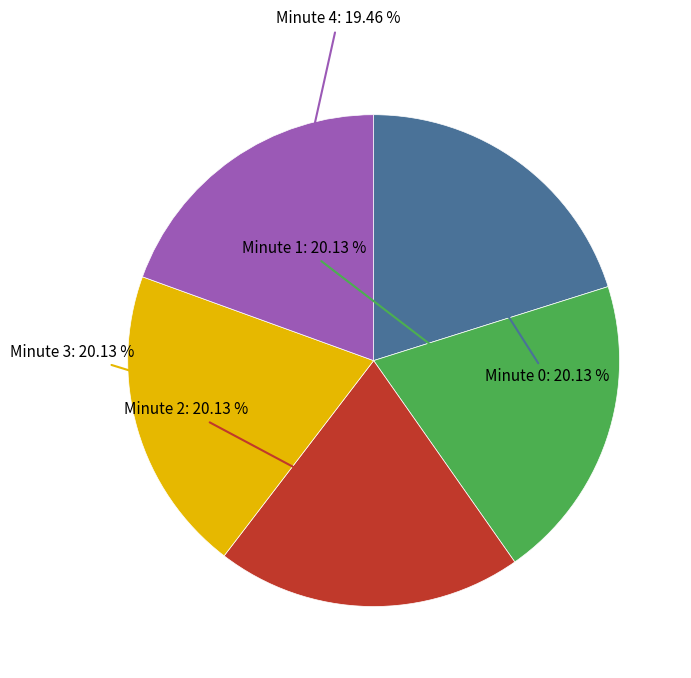

Is Minute 0 the majority of the pie?

No